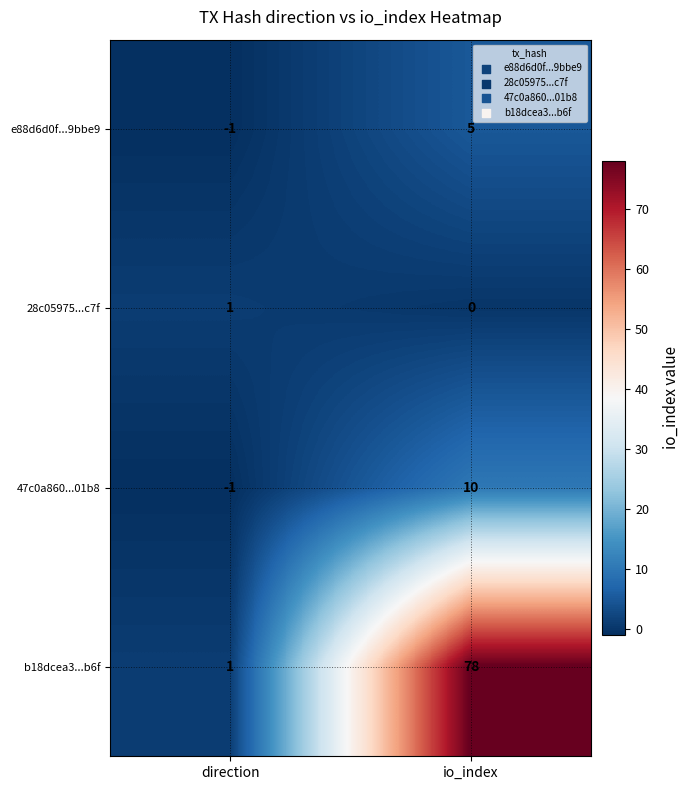

Rank the series by their maximum value, from lowest to highest.

28c05975...c7f, e88d6d0f...9bbe9, 47c0a860...01b8, b18dcea3...b6f